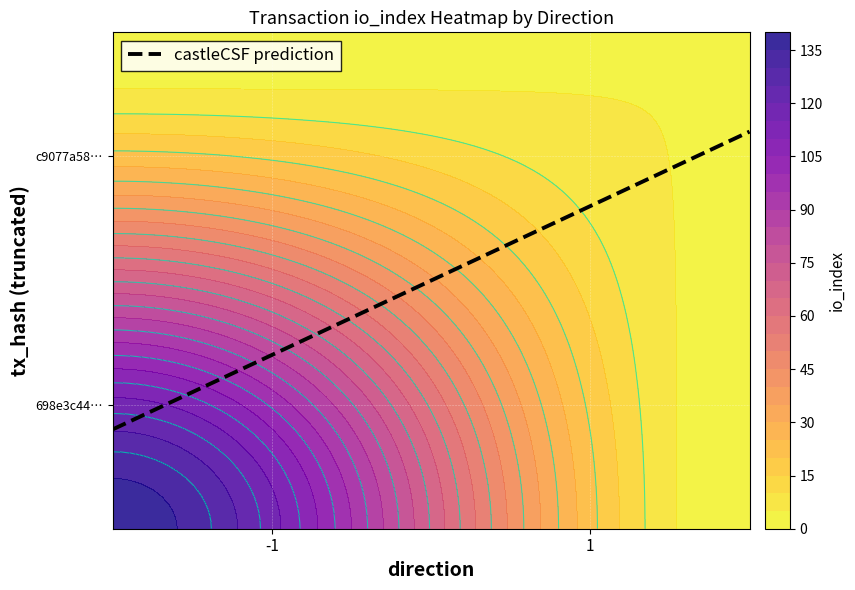

Count the c9077a58545bf071d62d3365a73c519c807696a values in the range 1 to 5.

2